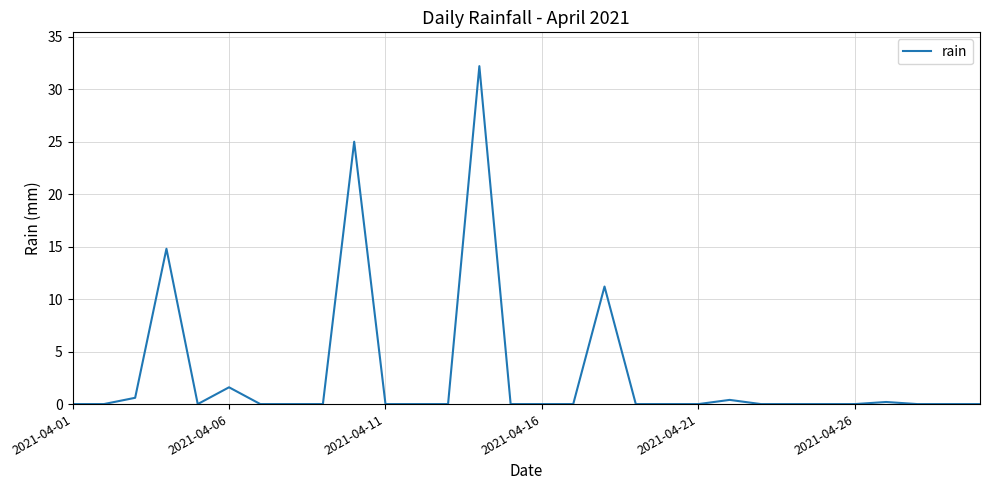

Reading left to right, extract all data points from this chart.

0.0	0.0	0.6	14.8	0.0	1.6	0.0	0.0	0.0	25.0	0.0	0.0	0.0	32.2	0.0	0.0	0.0	11.2	0.0	0.0	0.0	0.4	0.0	0.0	0.0	0.0	0.2	0.0	0.0	0.0